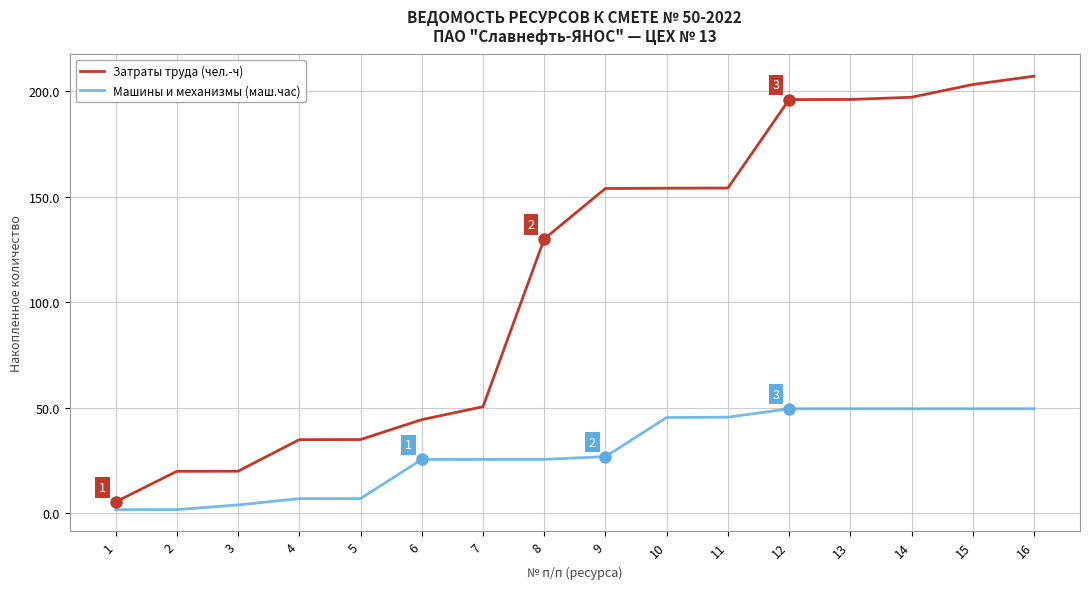

The value of Затраты труда (чел.-ч) at 15 is 289.1. True or false?

False